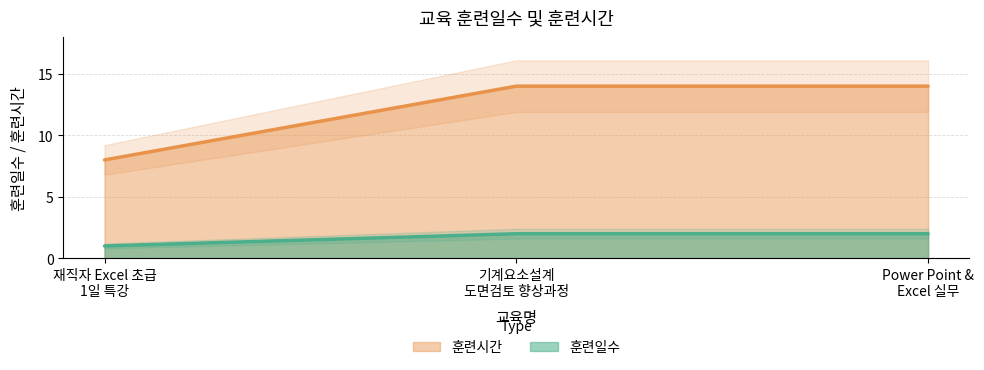

Which series has the widest spread of values?

훈련시간